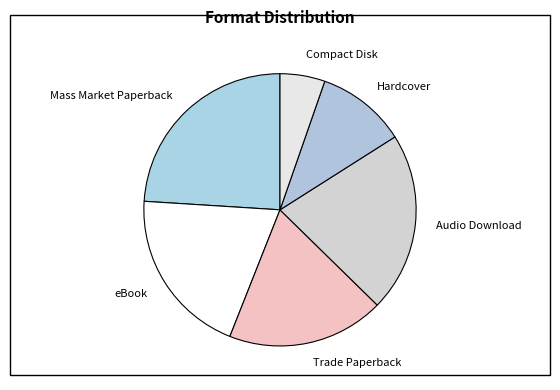

Is it true that Mass Market Paperback is 24% of the pie?

True